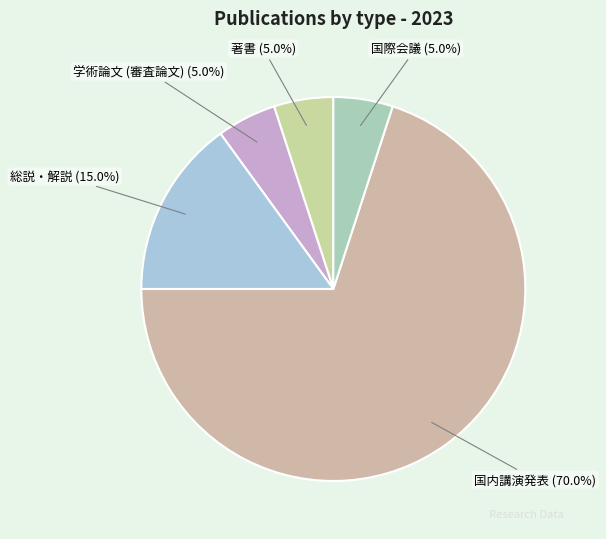

Which category has the biggest portion of the pie?

国内講演発表